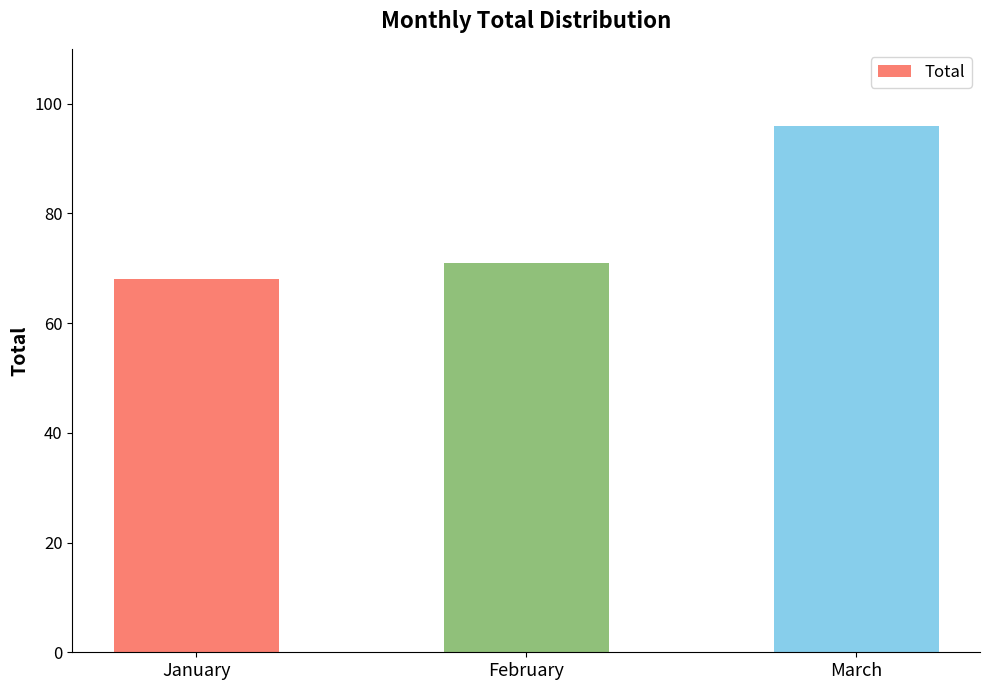

How many data points are less than 71?

1